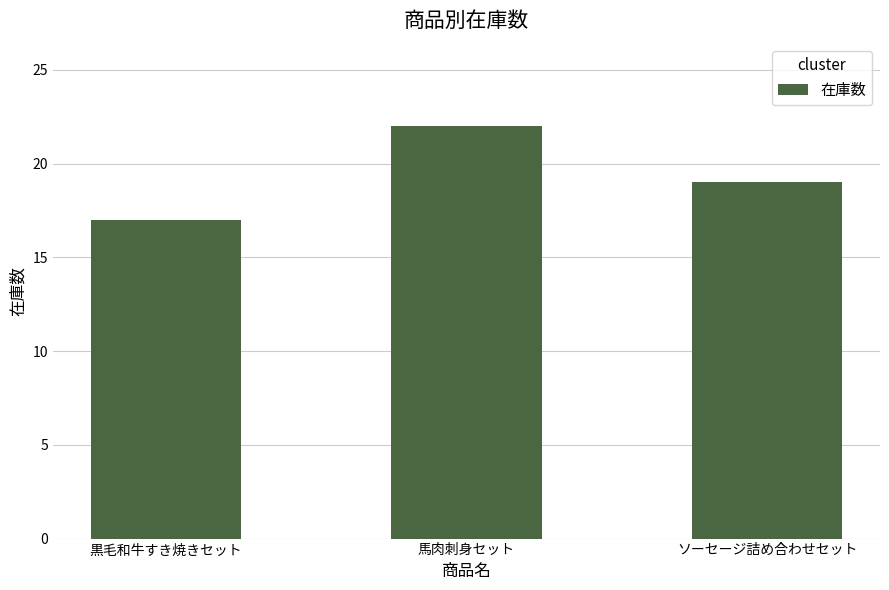

How many bars are there in total?

3